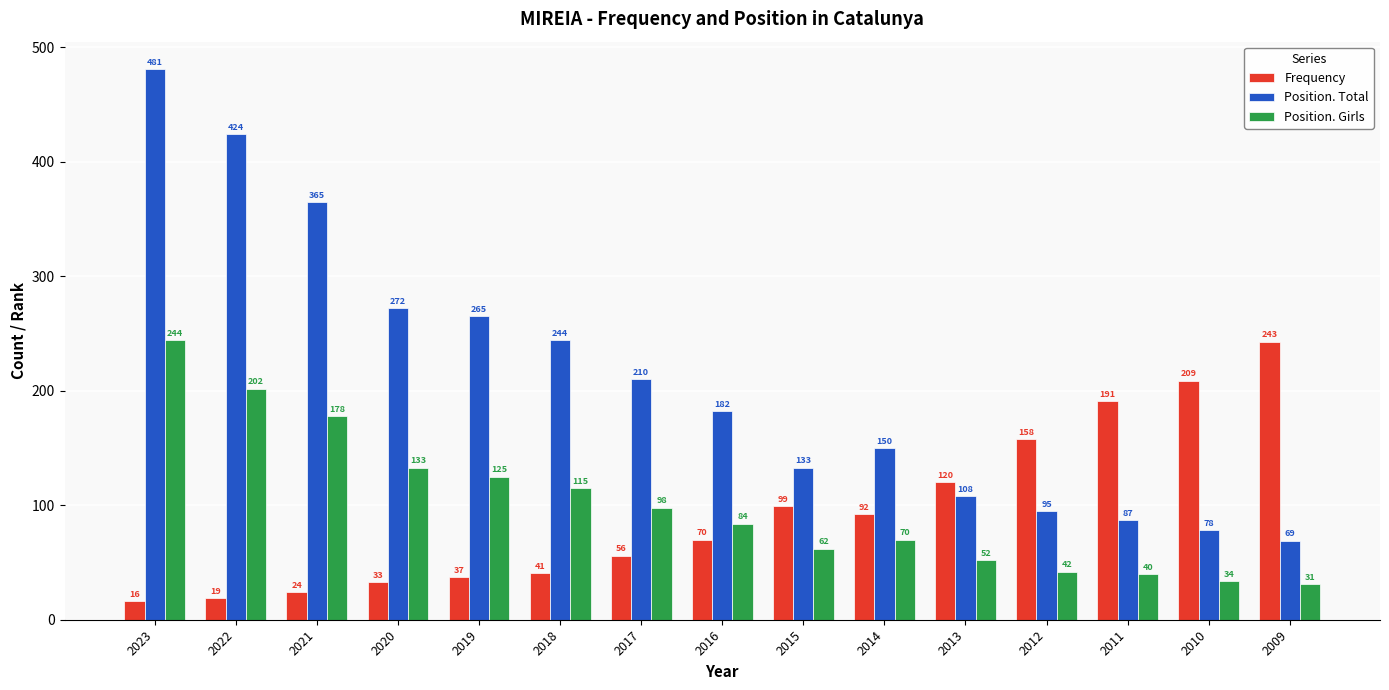

Is it true that Frequency equals 56 at 2017?

True